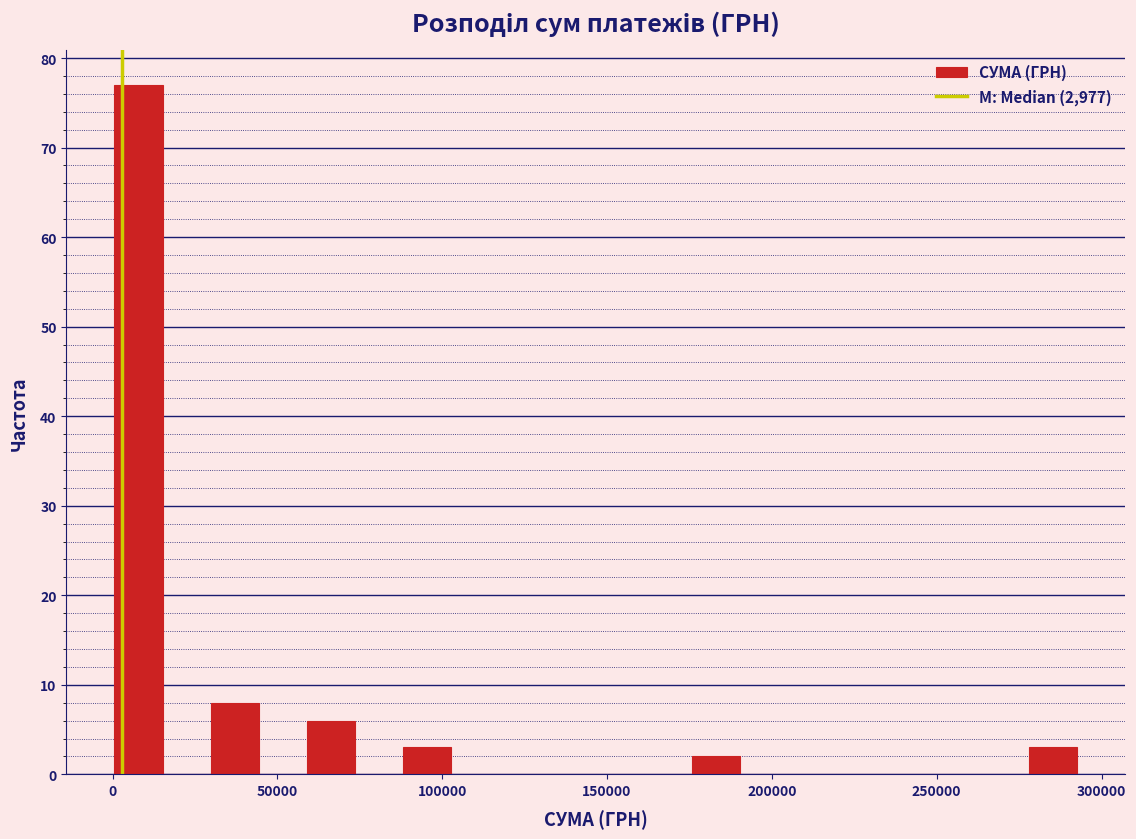

Read against the x-axis, roughly where is the centre of the tallest bar?

10000